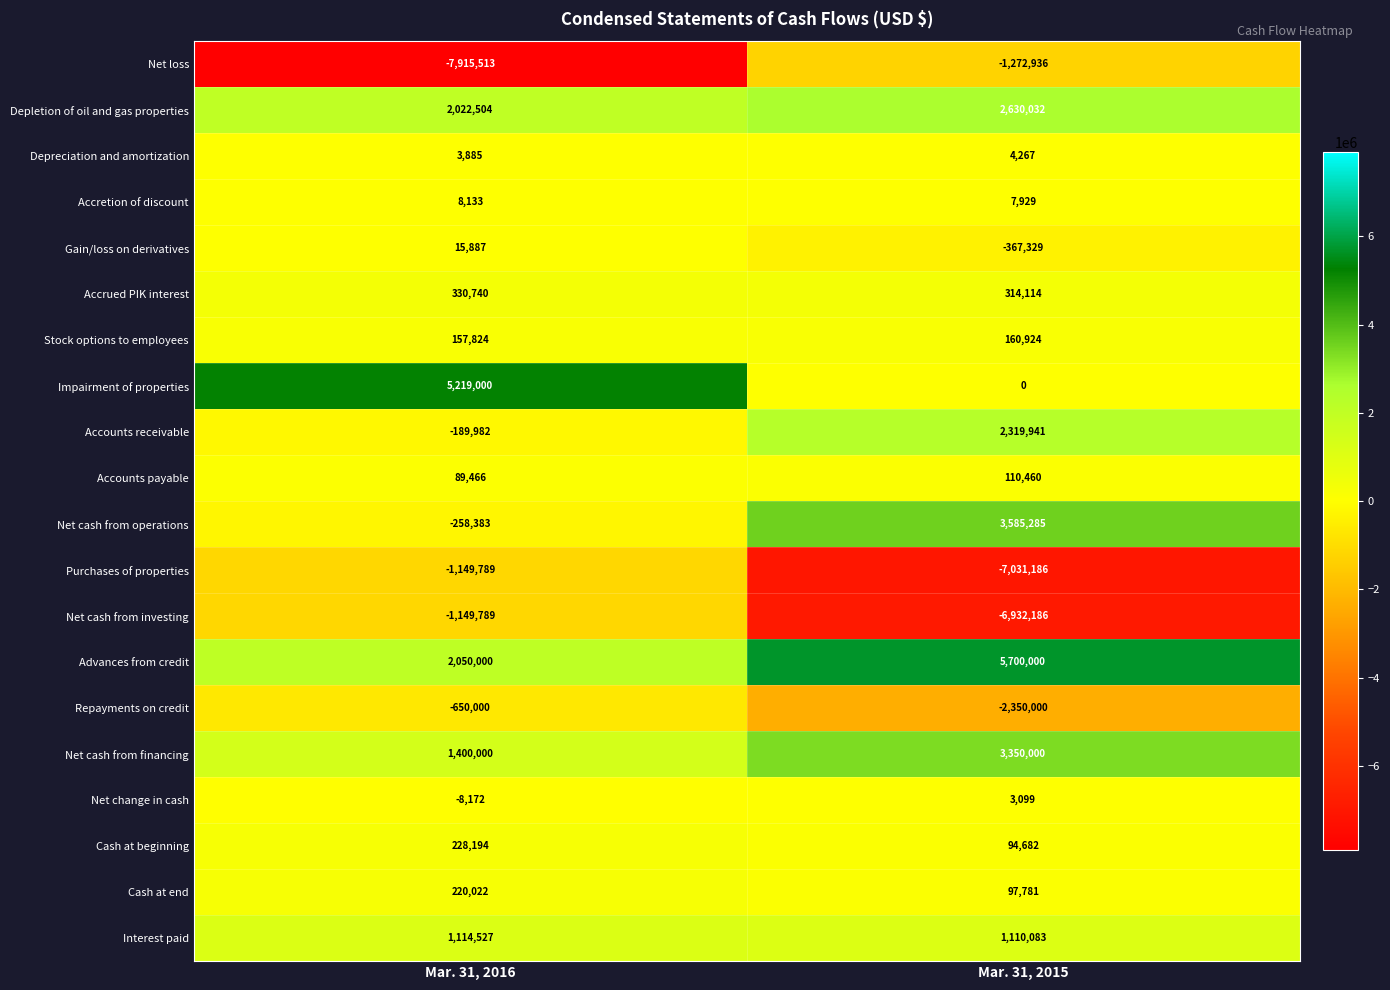

True or false: Depreciation and amortization has a value of 3885 at Mar. 31, 2016.

True